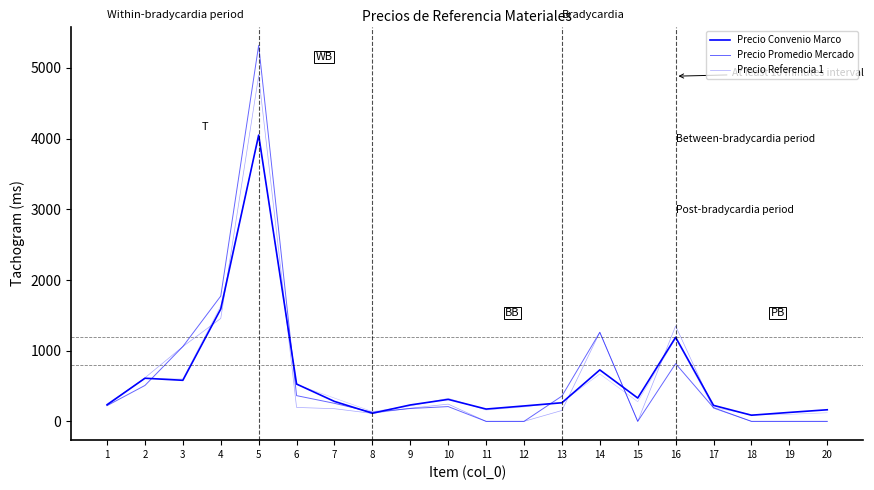

Count the number of data series in this chart.

3